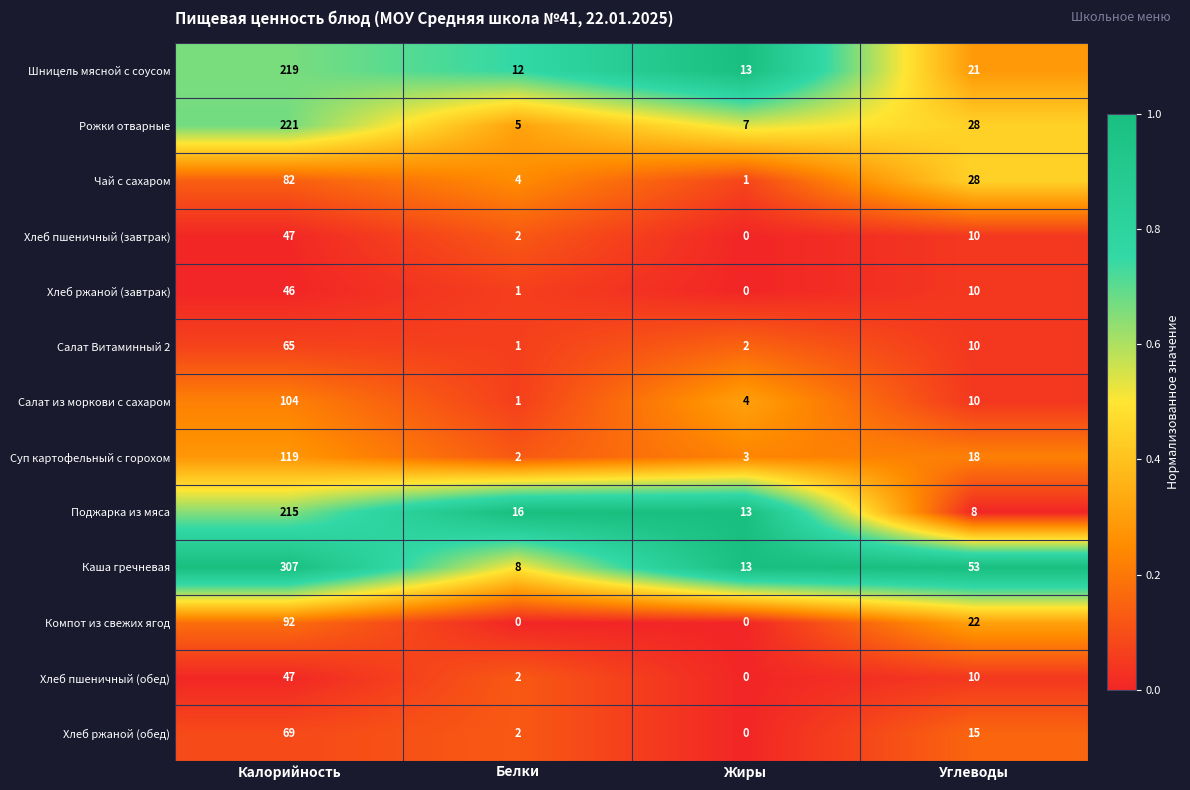

Which series has the largest range (max minus min)?

Каша гречневая